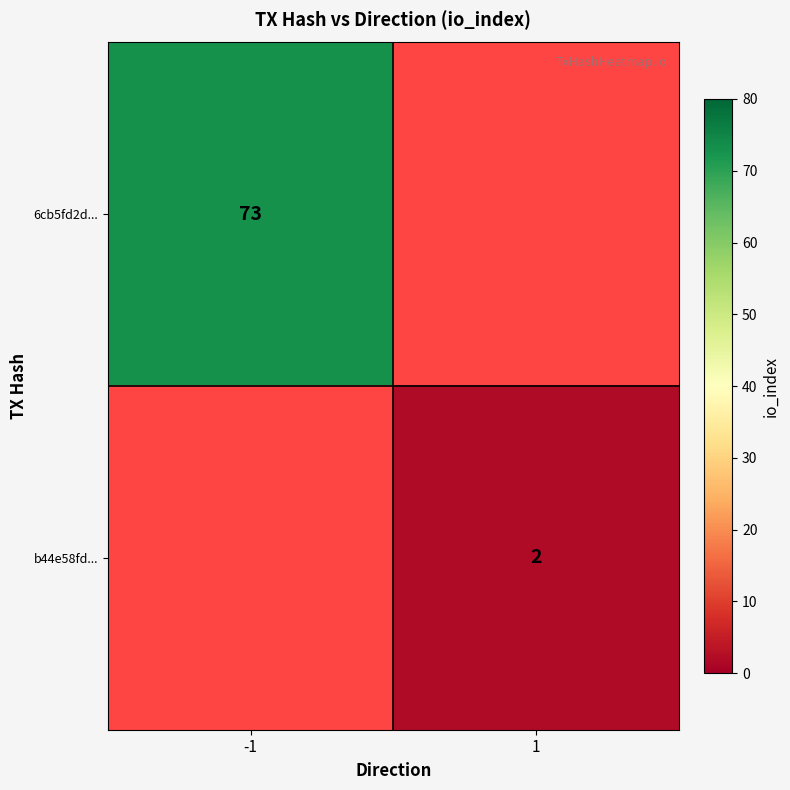

At which category is the sum across all series the highest?

-1